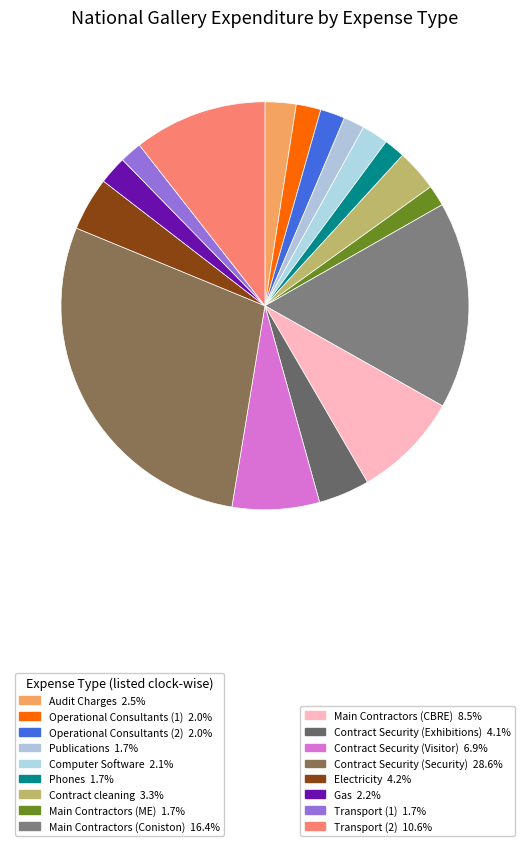

Rank the categories by value from lowest to highest.

Publications, Phones, Main Contractors (ME), Transport (1), Operational Consultants (1), Operational Consultants (2), Computer Software, Gas, Audit Charges, Contract cleaning, Contract Security (Exhibitions), Electricity, Contract Security (Visitor), Main Contractors (CBRE), Transport (2), Main Contractors (Coniston), Contract Security (Security)